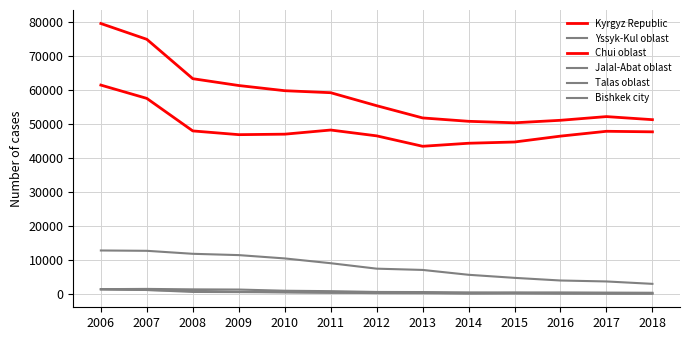

What is the total value across all series at 2015?

100508